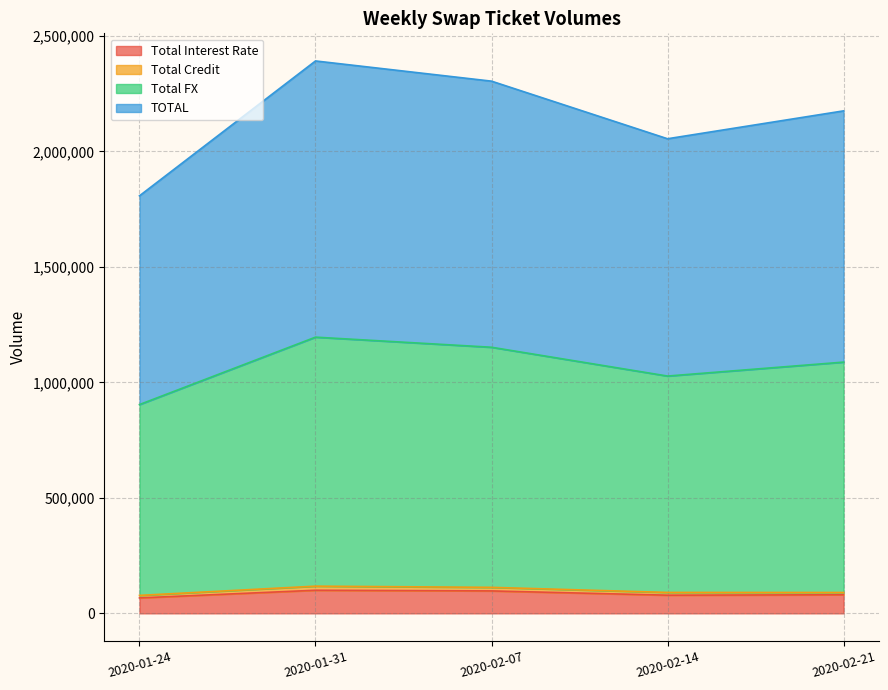

What is the highest value of the Total Interest Rate series?

100015